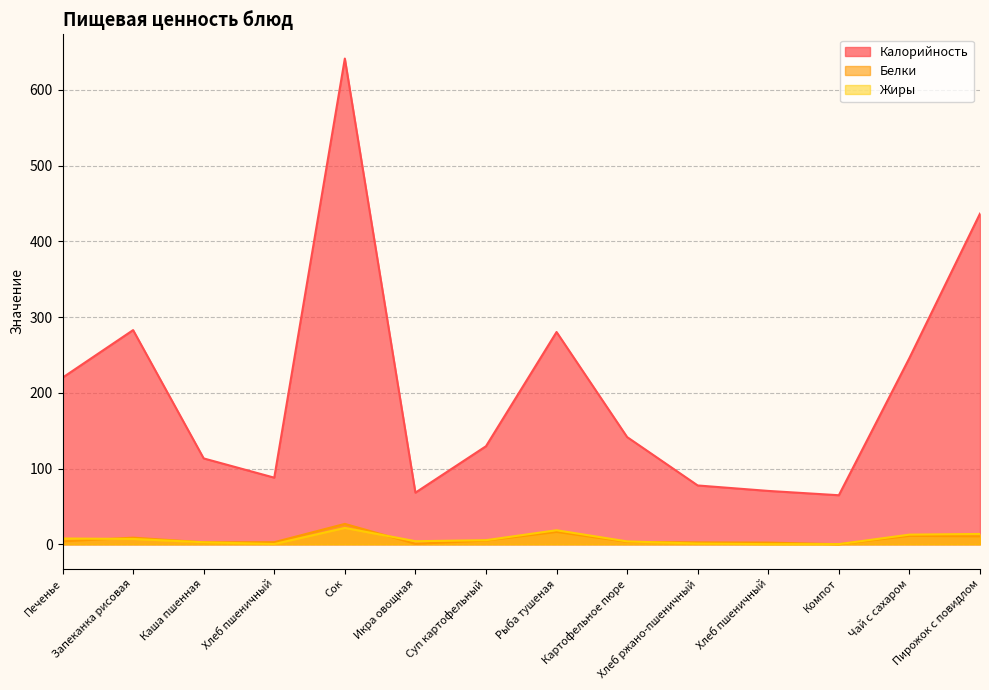

What is the label of the 10th point from the left?

Хлеб ржано-пшеничный